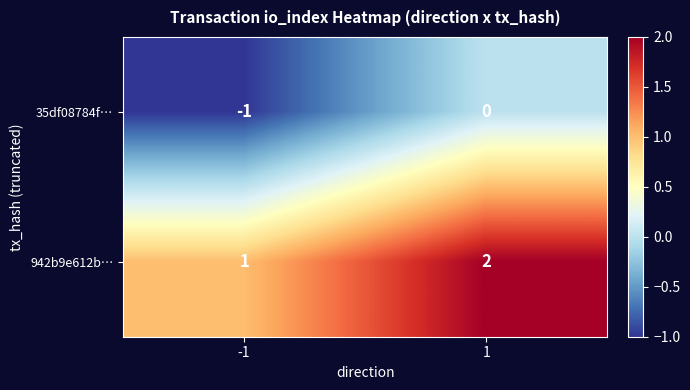

What is the spread (max minus min) of values at -1?

2